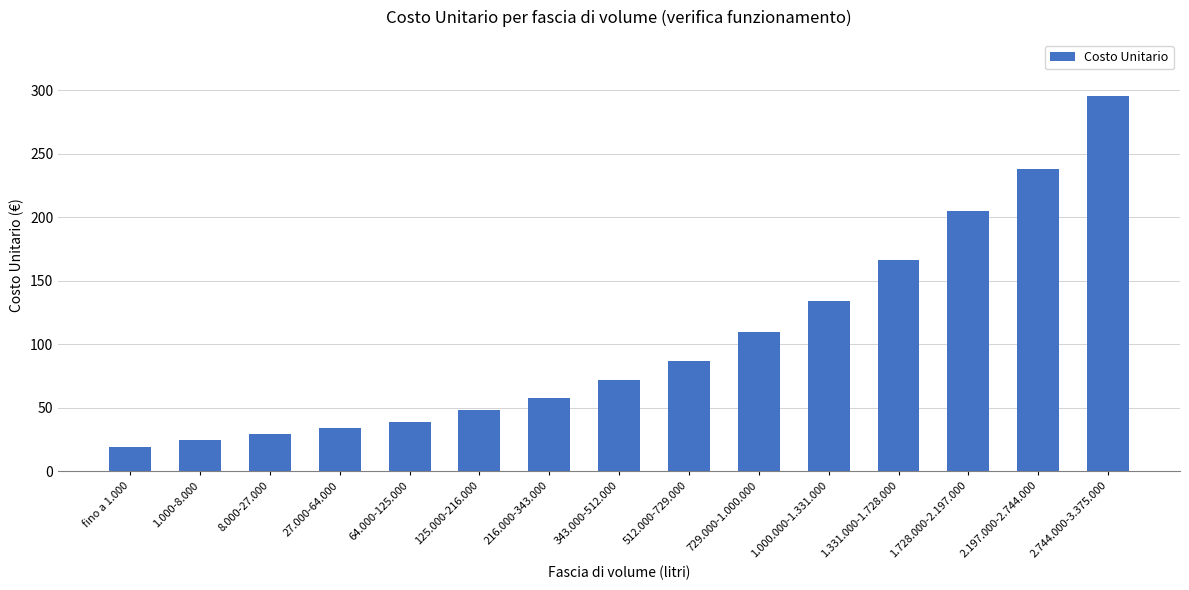

Rank the categories by value from lowest to highest.

fino a 1.000, 1.000-8.000, 8.000-27.000, 27.000-64.000, 64.000-125.000, 125.000-216.000, 216.000-343.000, 343.000-512.000, 512.000-729.000, 729.000-1.000.000, 1.000.000-1.331.000, 1.331.000-1.728.000, 1.728.000-2.197.000, 2.197.000-2.744.000, 2.744.000-3.375.000